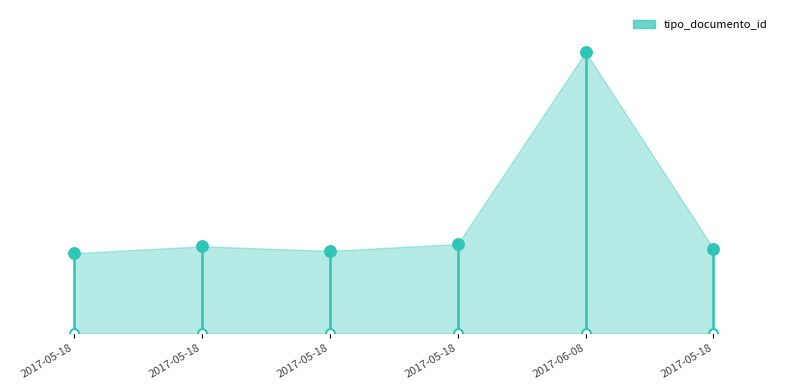

What is the ratio of the value at 2017-05-18 to the value at 2017-05-18?

1.0